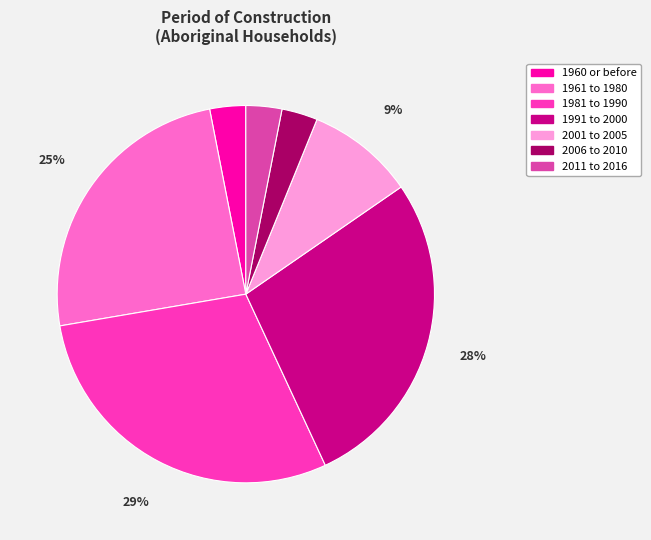

To the nearest percent, what is the average slice percentage?

14%